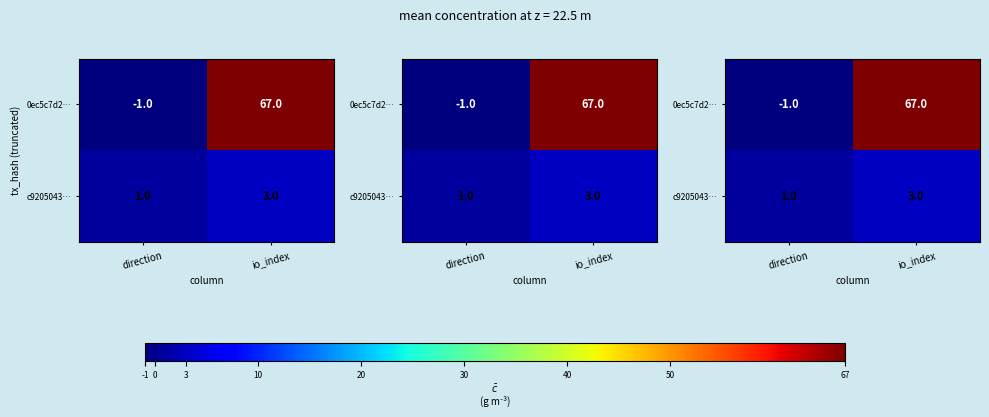

The 0ec5c7d2… series shows -1 at direction. True or false?

False